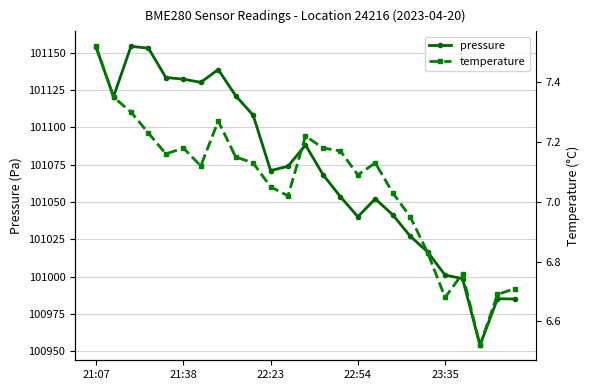

True or false: pressure has more than 2 interior local peaks.

True